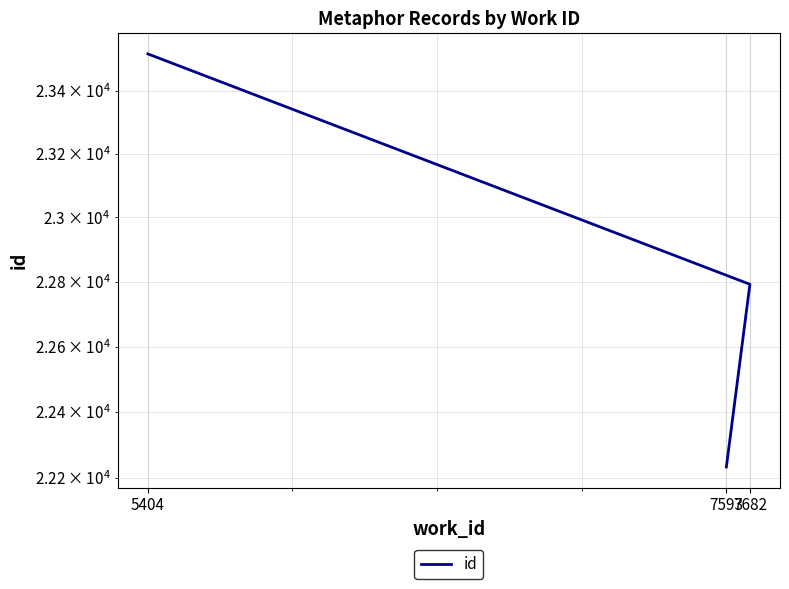

Count the values in the range 22233 to 23517.

3